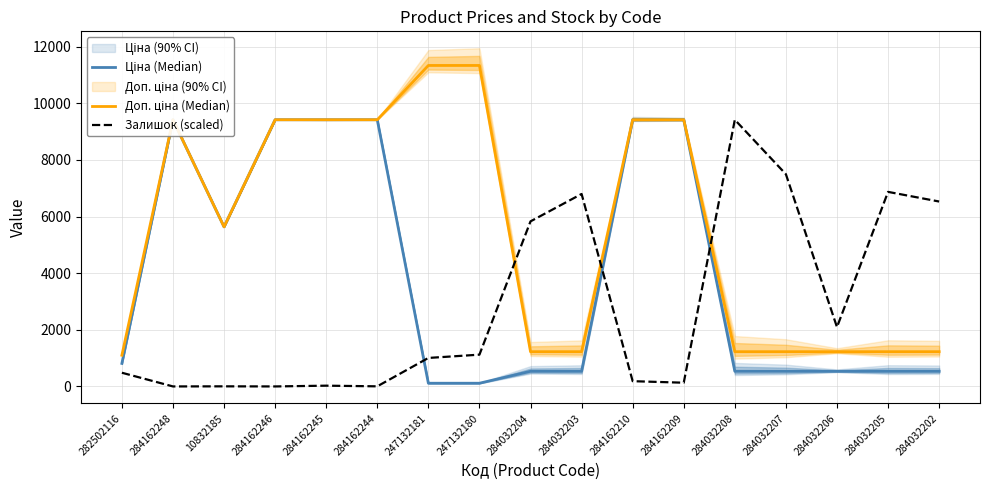

Where is the first local maximum for Доп. ціна (Median)?

284162248